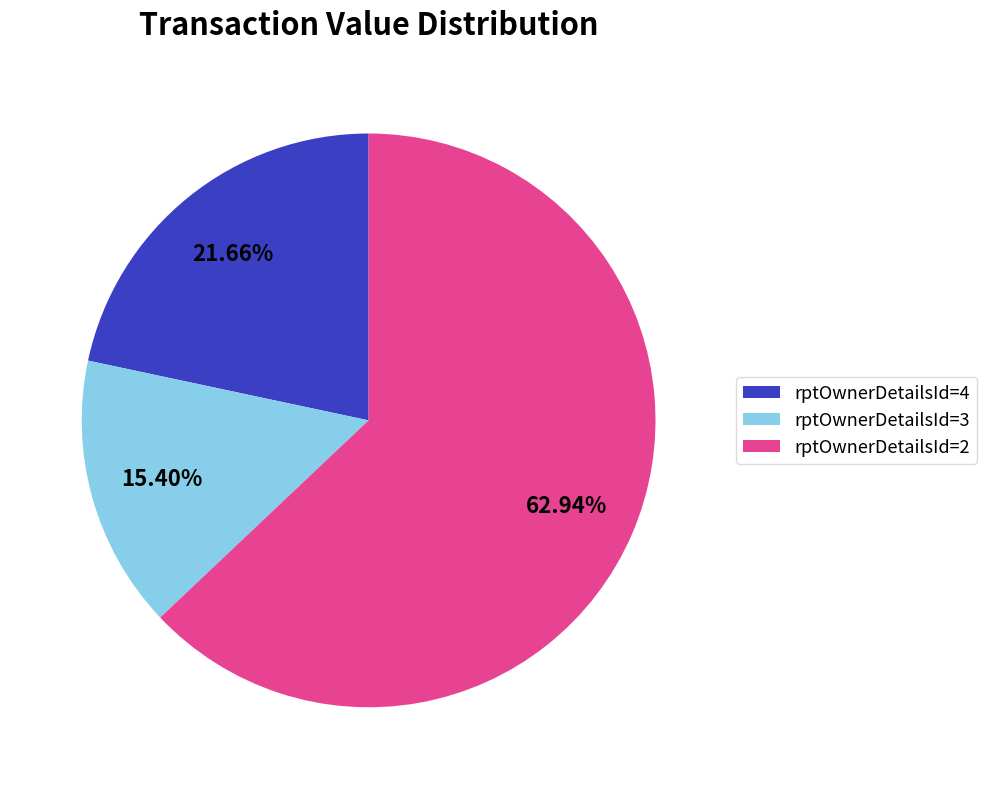

Combined, do rptOwnerDetailsId=3 and rptOwnerDetailsId=2 account for over 50%?

Yes